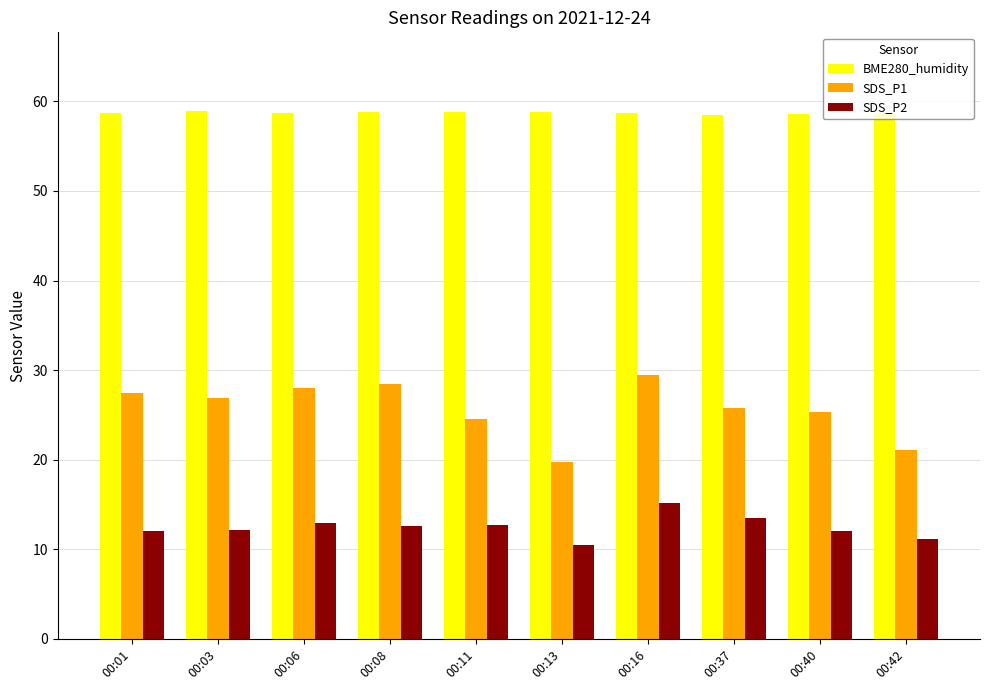

What is the spread (max minus min) of values at 00:13?

48.3